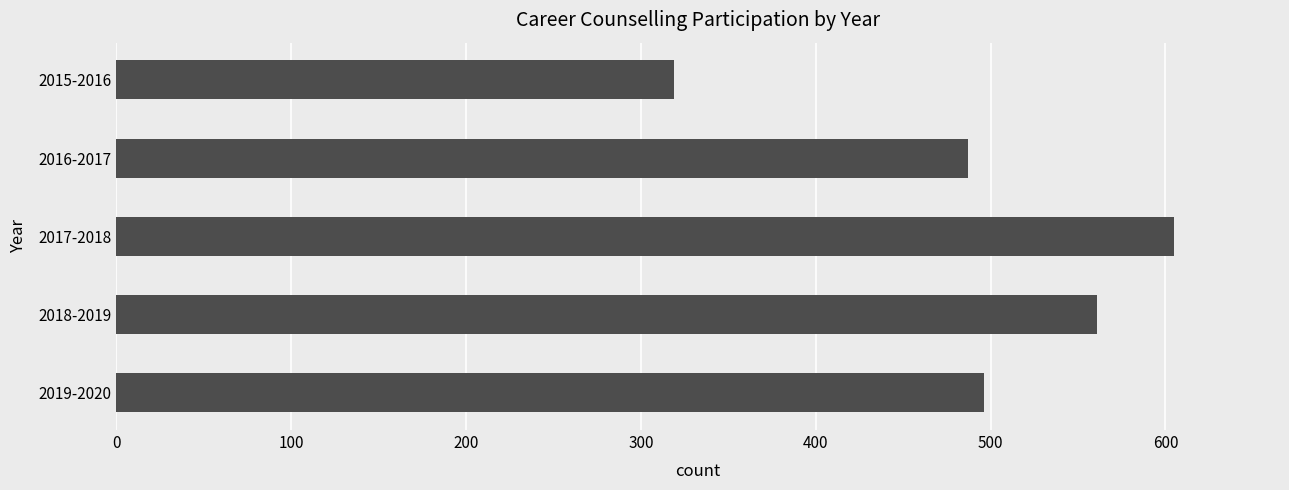

What is the greatest value displayed?

605